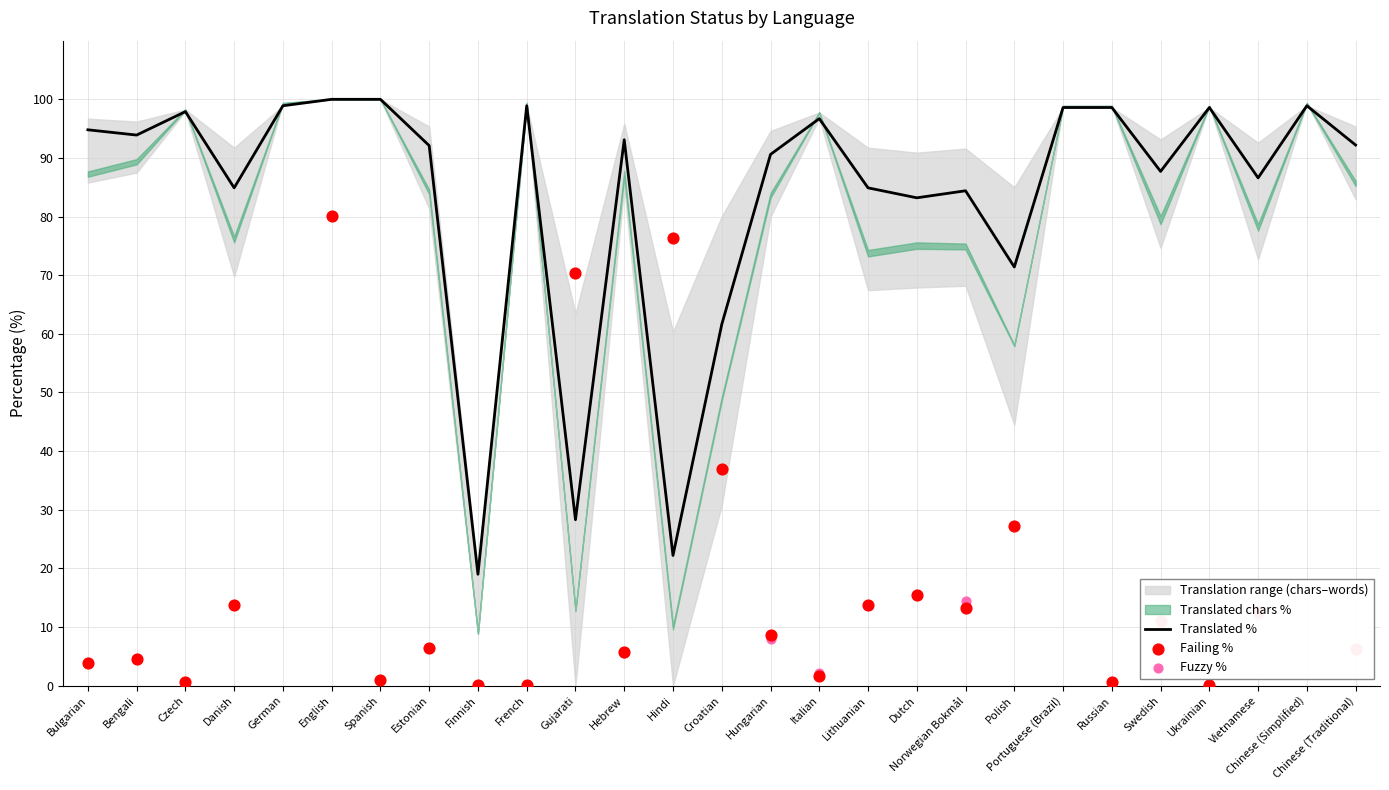

What is the total value across all series at Bengali?

281.7